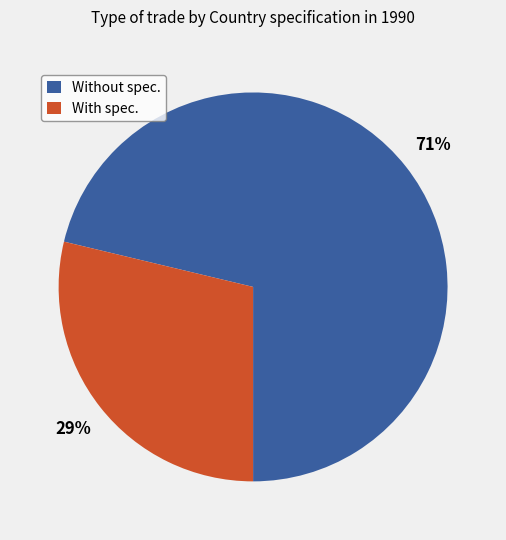

Rank the categories by value from highest to lowest.

Without spec., With spec.